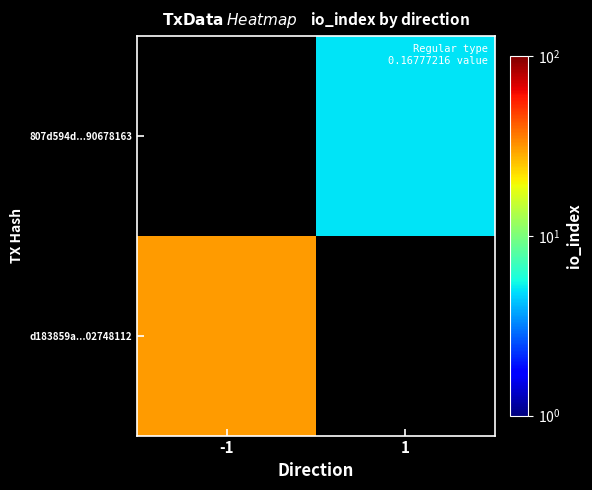

The value of d183859a...02748112 at -1 is 52.2. True or false?

False